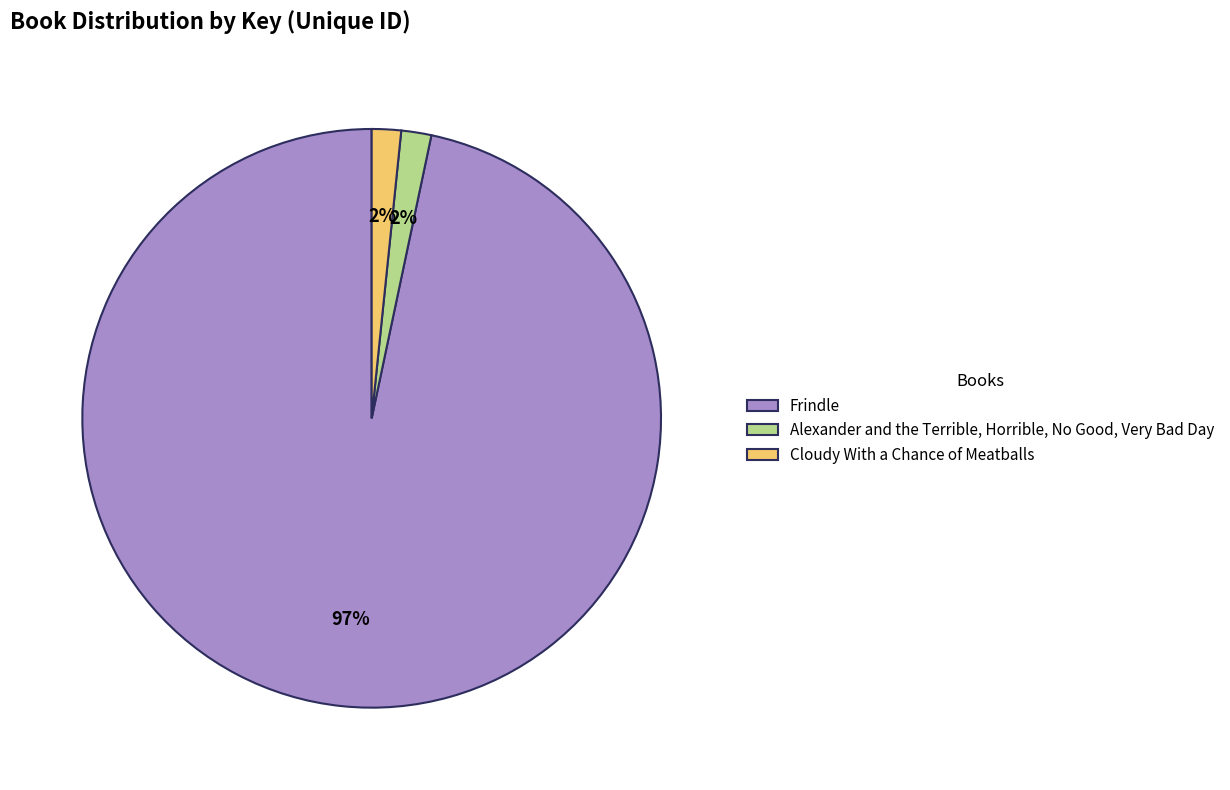

Combined, do Frindle and Cloudy With a Chance of Meatballs account for over 50%?

Yes